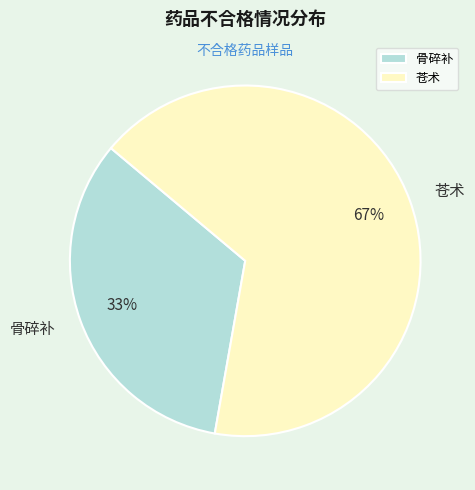

What is the majority slice?

苍术